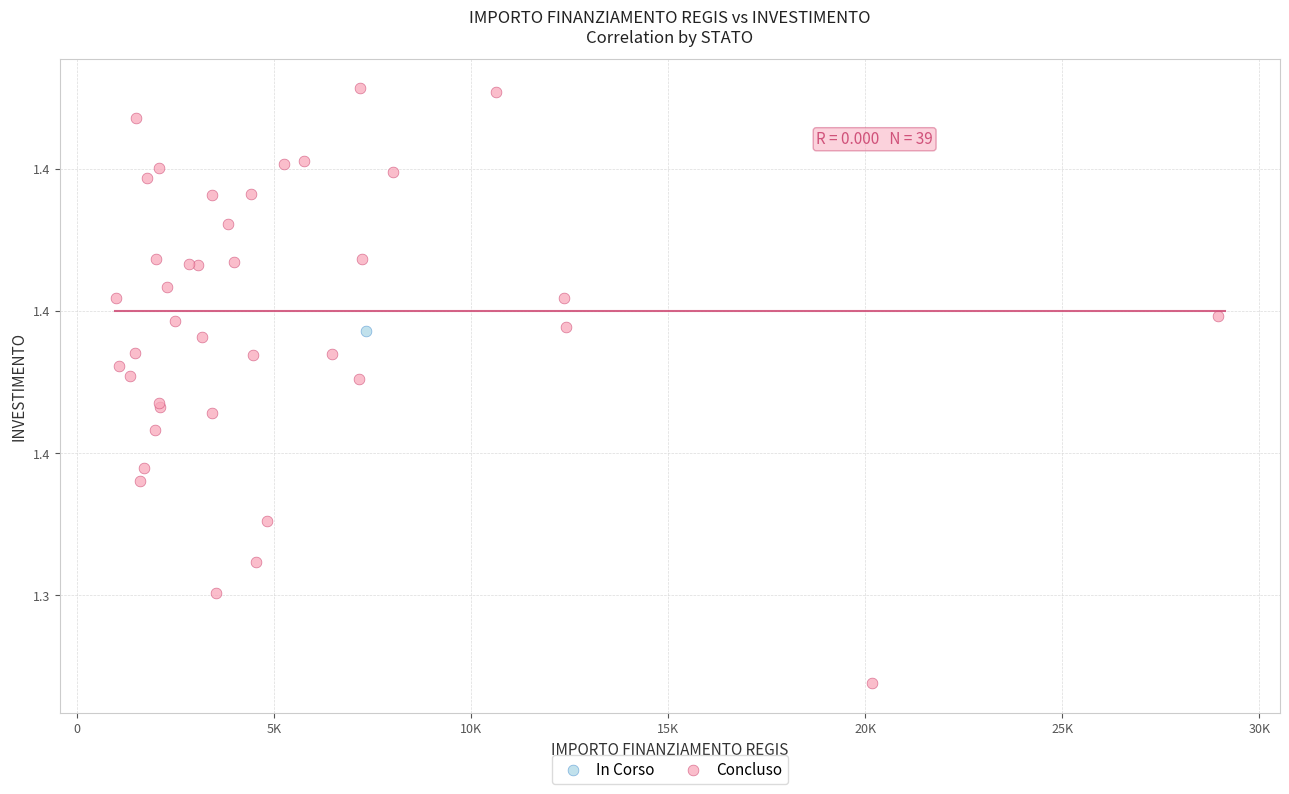

What are all the series names shown in the legend?

In Corso, Concluso